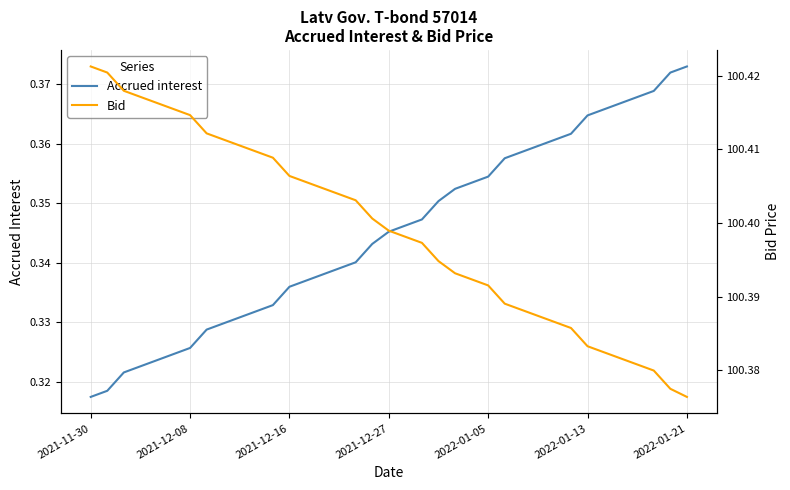

What is the difference between the highest and lowest values at 26?

100.0